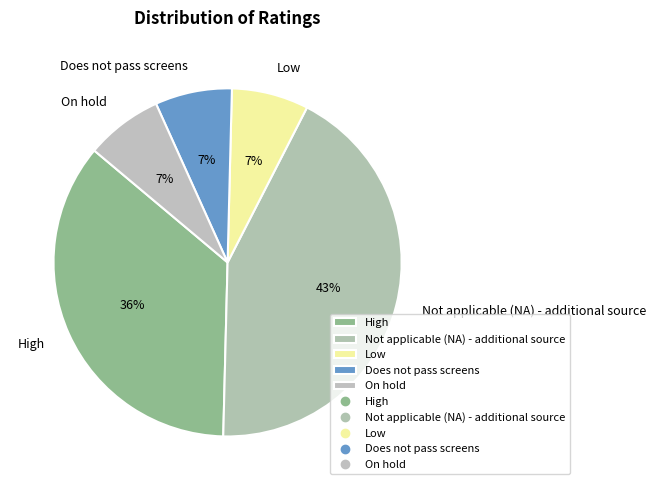

To the nearest percent, what is the average slice percentage?

20%